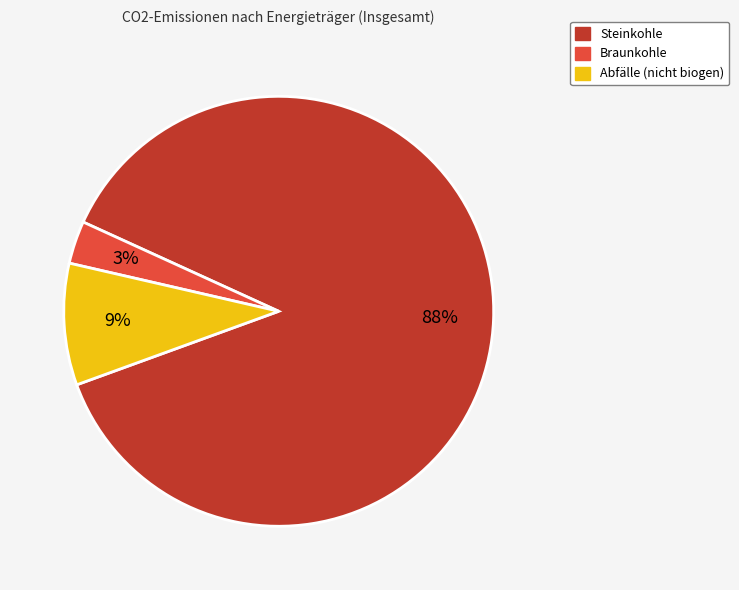

The Abfälle (nicht biogen) slice represents 9% of the pie. True or false?

True